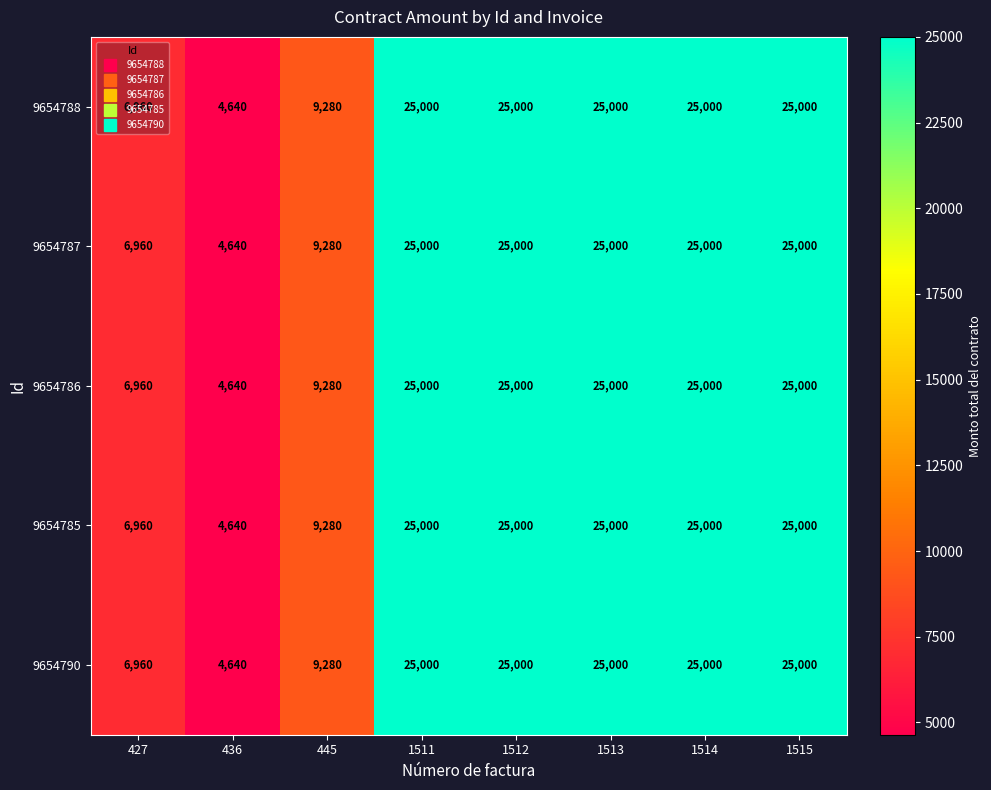

What is the average value of the 9654785 series?

18235